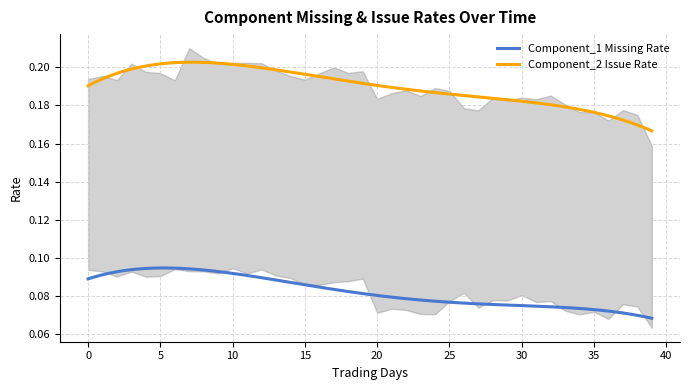

What is the value of the Component_2 Issue Rate point at the 4th from the left?

0.2